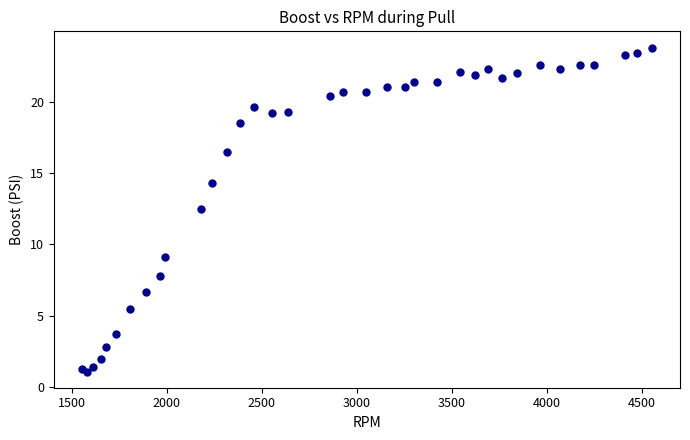

What Y value in the scatter plot is closest to 12?

12.5